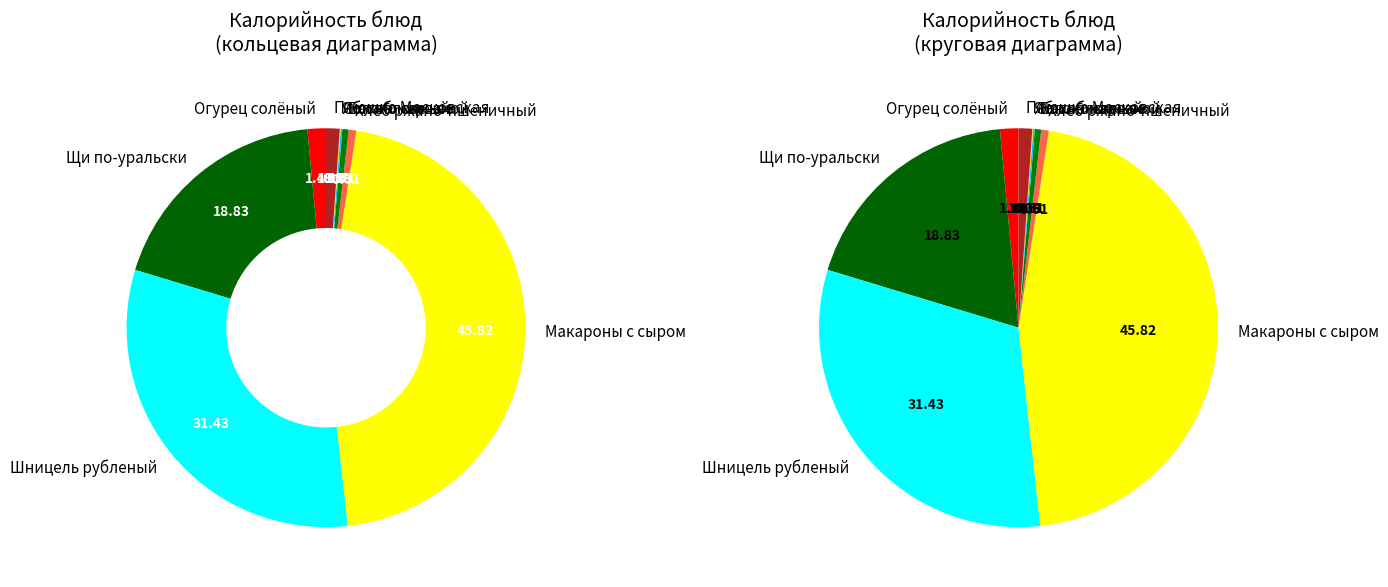

Is there any slice that represents more than half of the pie?

No